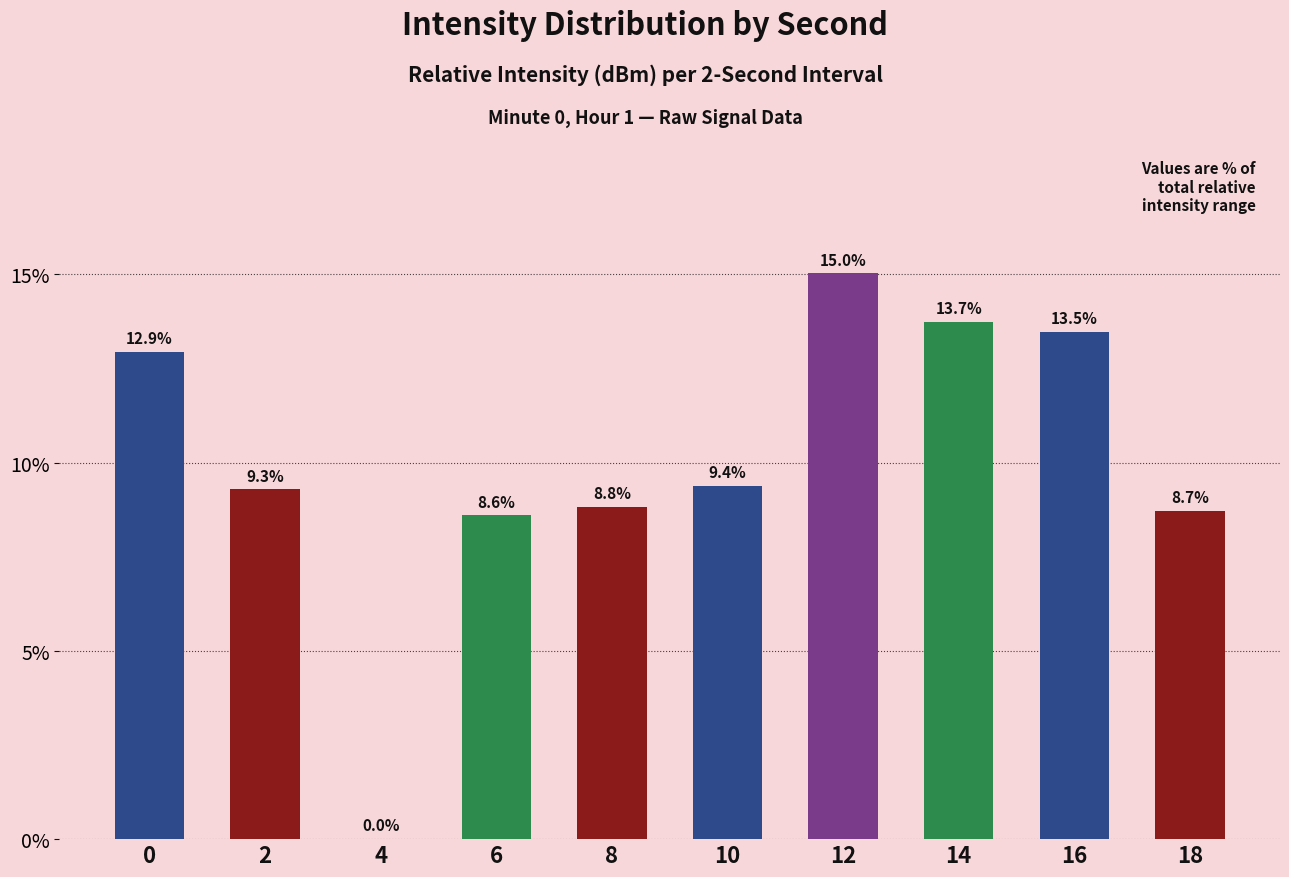

Are the bars grouped side by side (vs. stacked)?

No